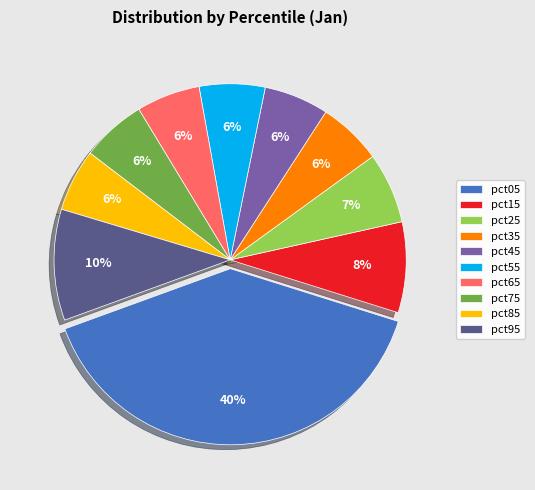

What percentage is the pct65 slice, to the nearest percent?

6%